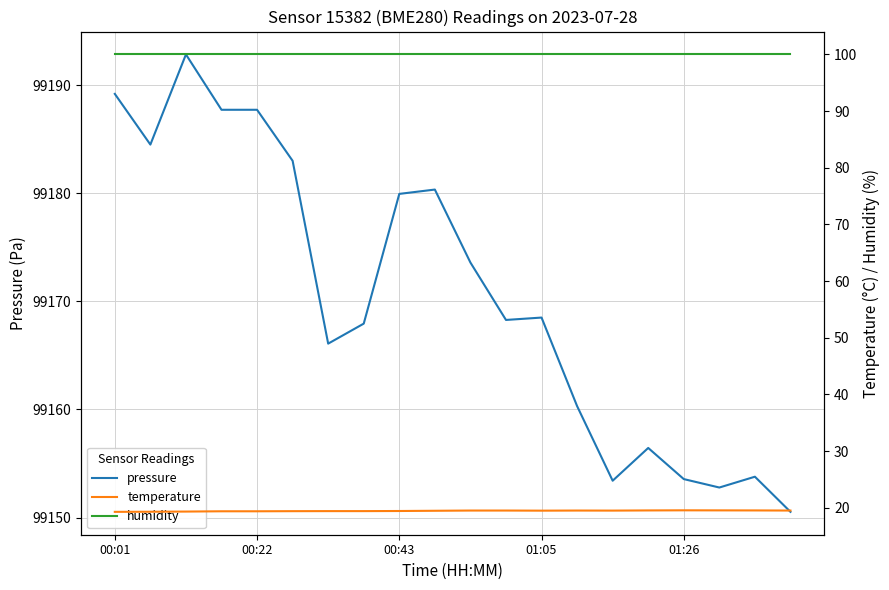

What is the minimum value shown in the chart?

19.3